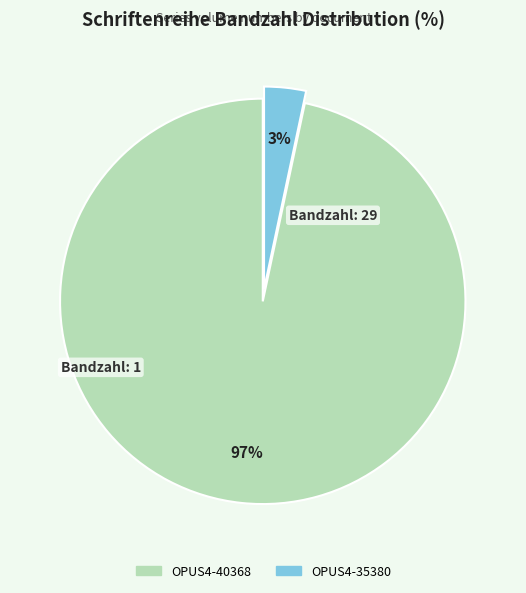

Between OPUS4-40368 and OPUS4-35380, which is larger?

OPUS4-40368